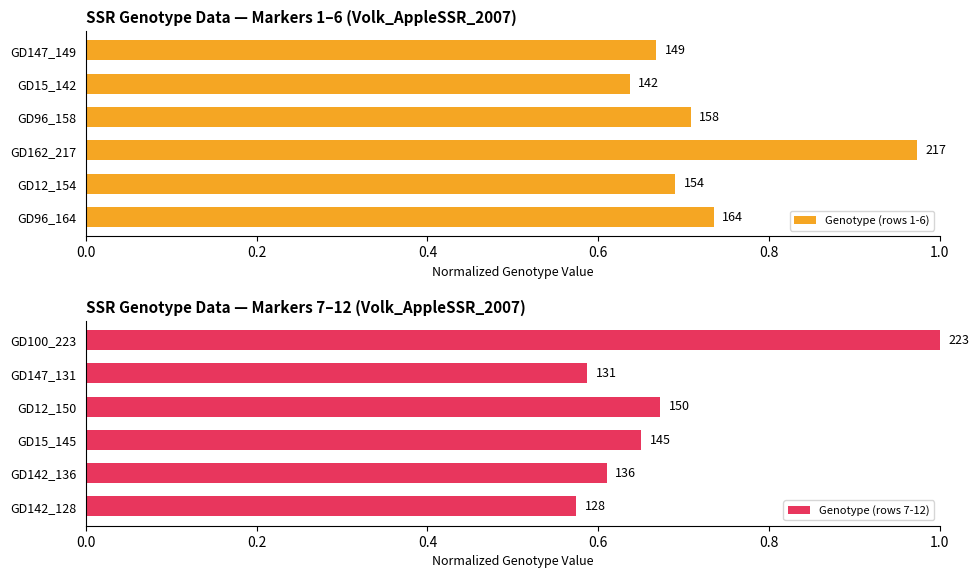

What is the sum of all Genotype (rows 7-12) values?

4.1